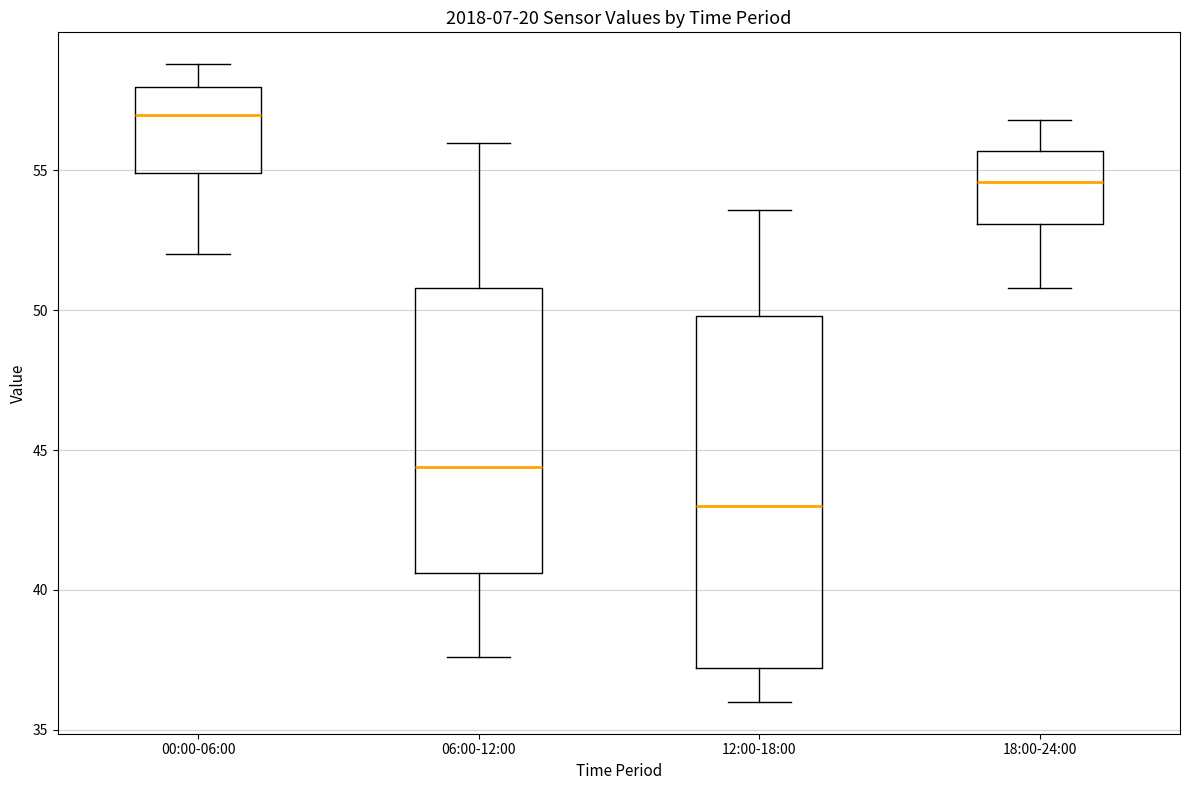

Comparing the boxes themselves (not the whiskers), which one is the tallest?

12:00-18:00